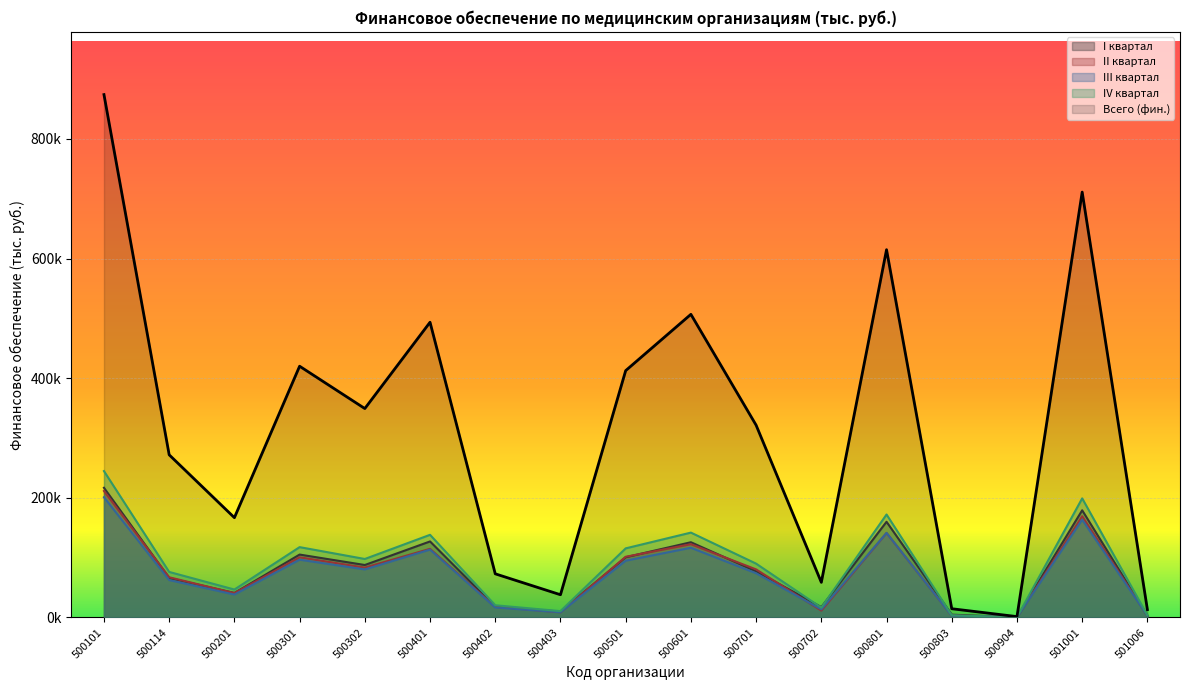

At which category does II квартал reach its first local peak?

500301